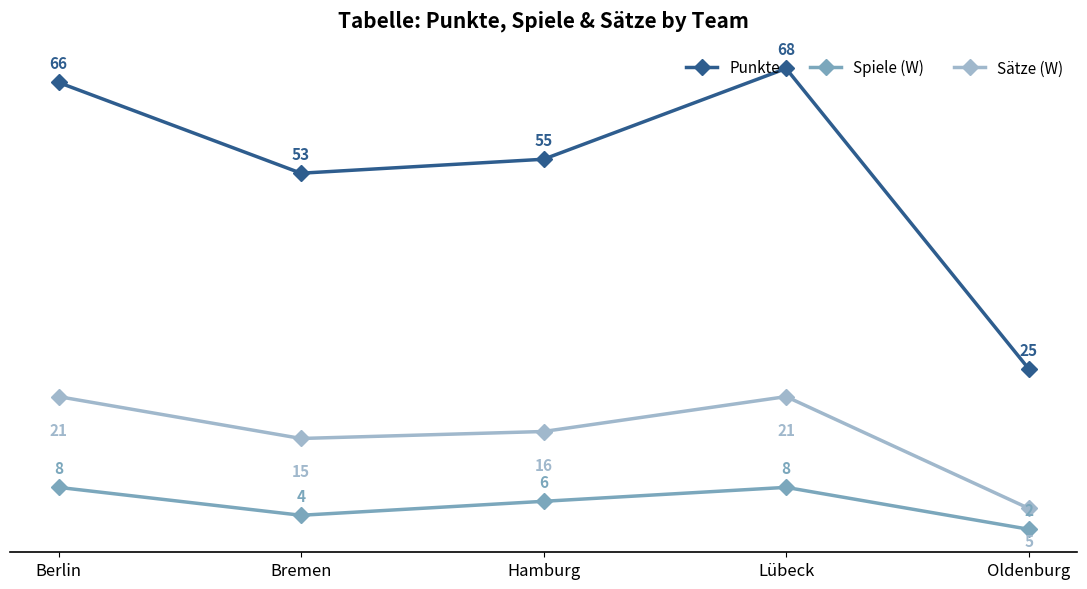

Is this an area chart (filled region under the line)?

No